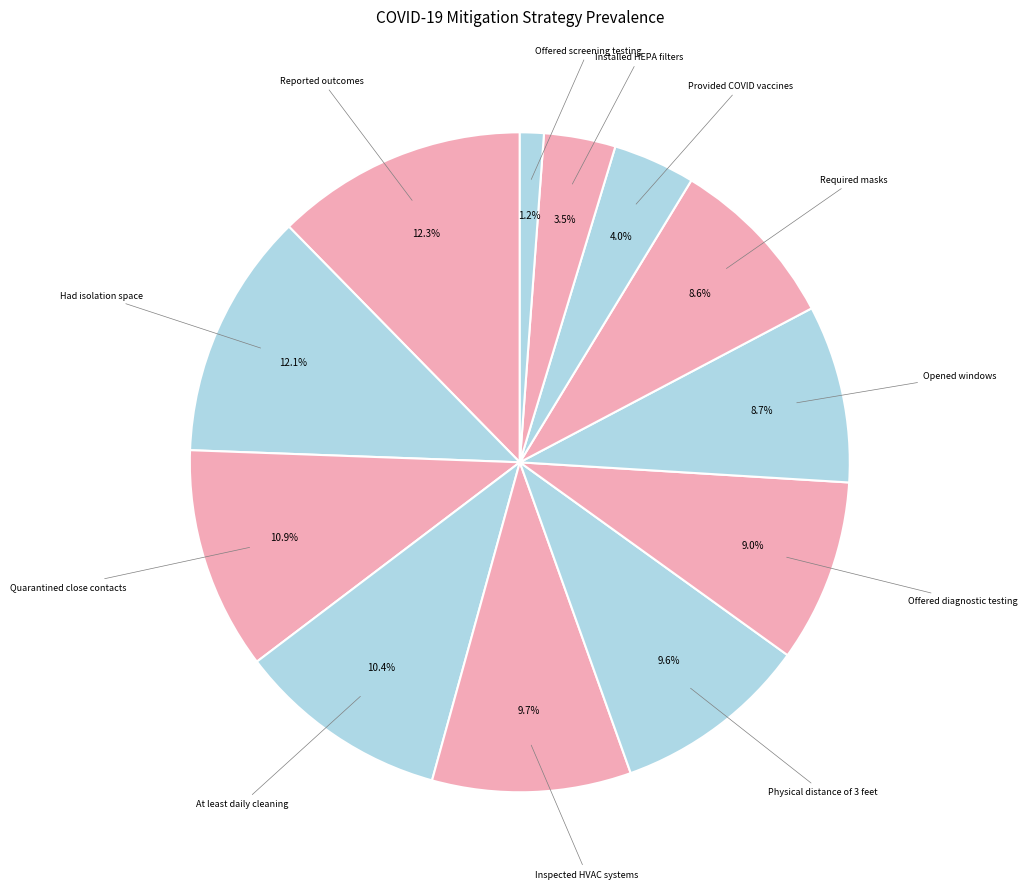

Count the number of slices in the pie.

12